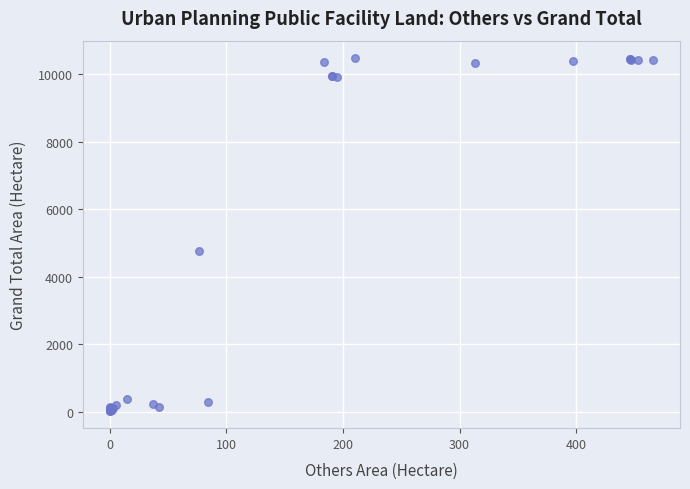

What Y value in the scatter plot is closest to 5248?

4762.3